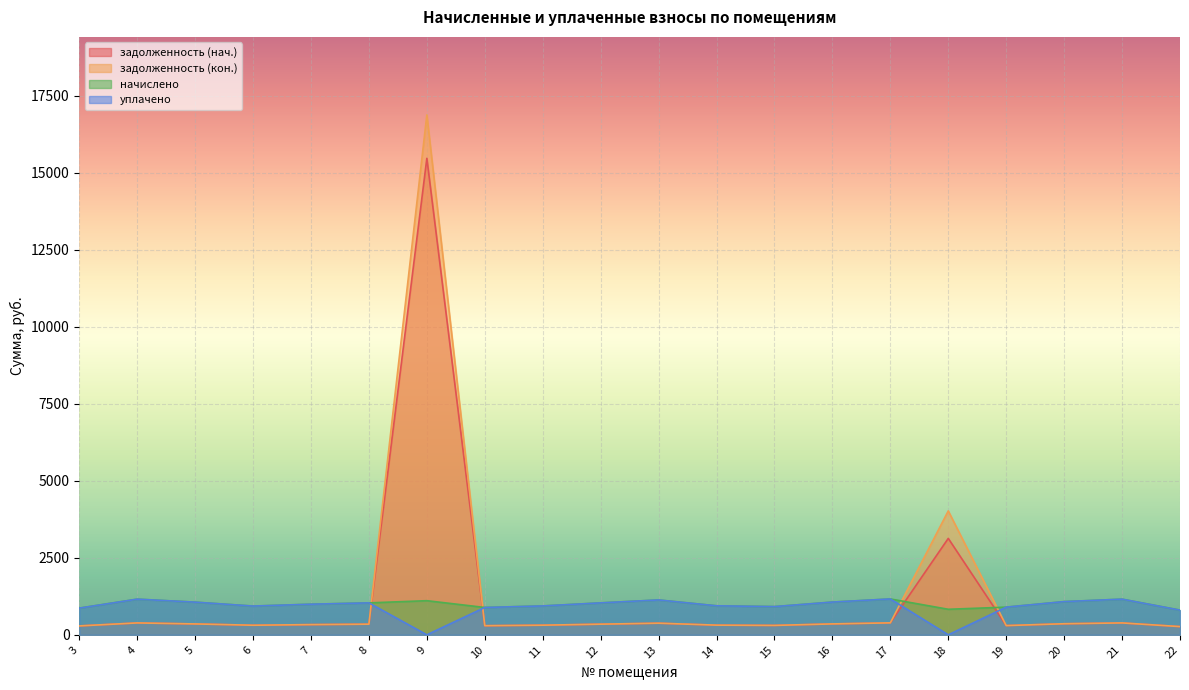

What is the total value across all series at 6?

2488.3